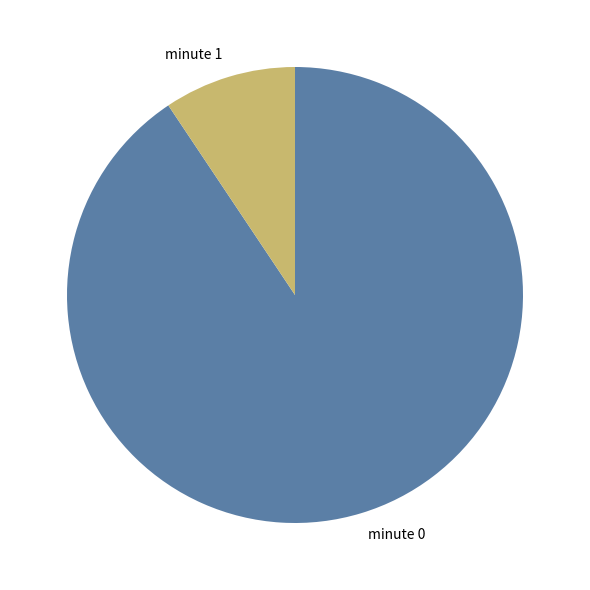

Between minute 1 and minute 0, which is larger?

minute 0